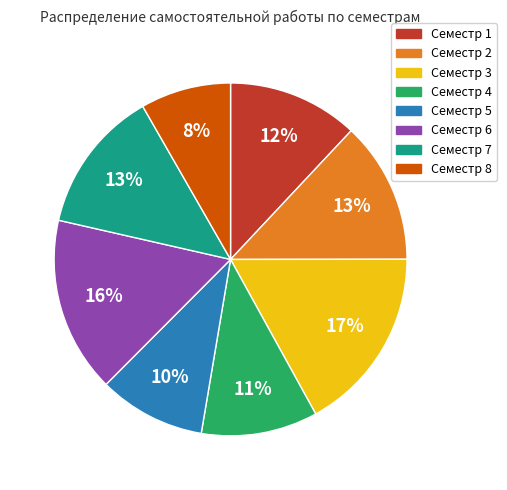

To the nearest percent, what is the combined percentage of Семестр 7 and Семестр 2?

26%